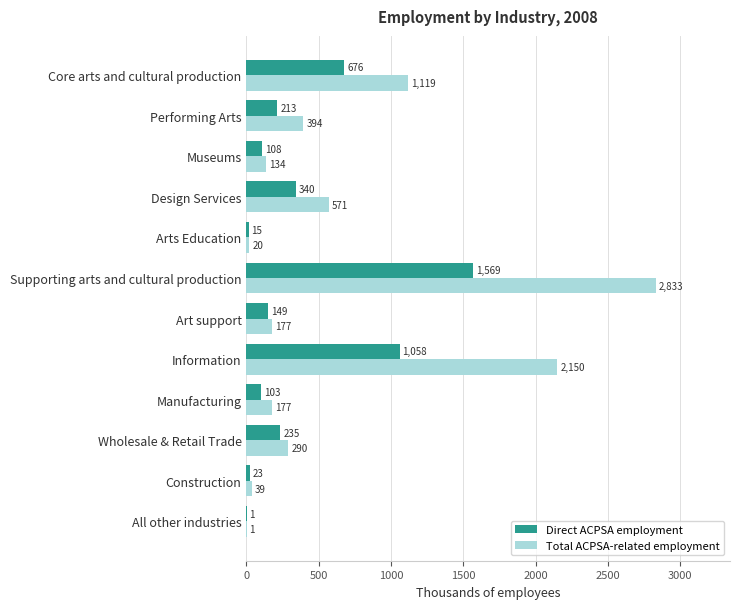

At which label does Total ACPSA-related employment reach its peak?

Supporting arts and cultural production